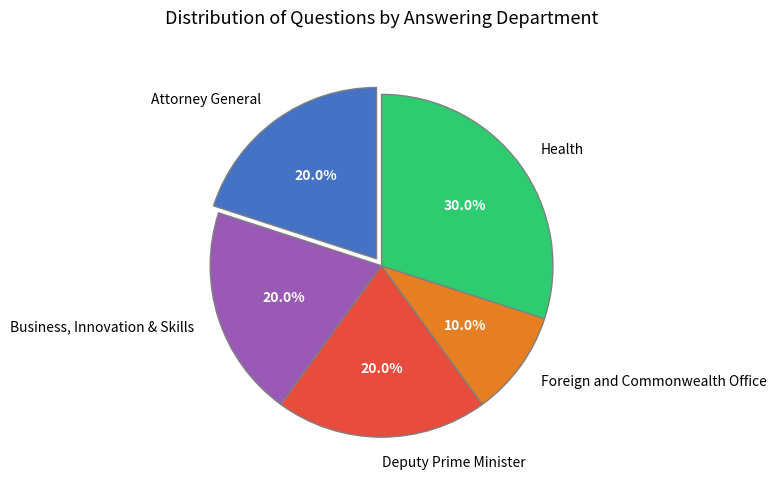

What is the ratio of the value at Attorney General to the value at Deputy Prime Minister?

1.0